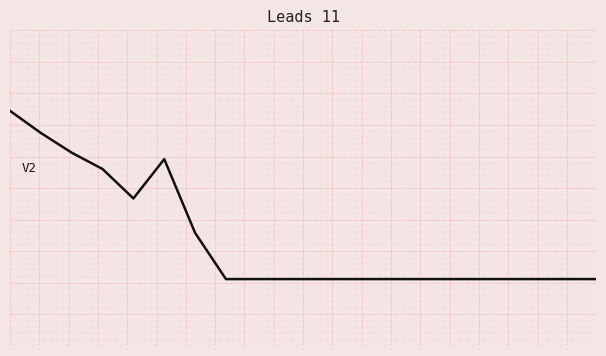

Is this an area chart (filled region under the line)?

No